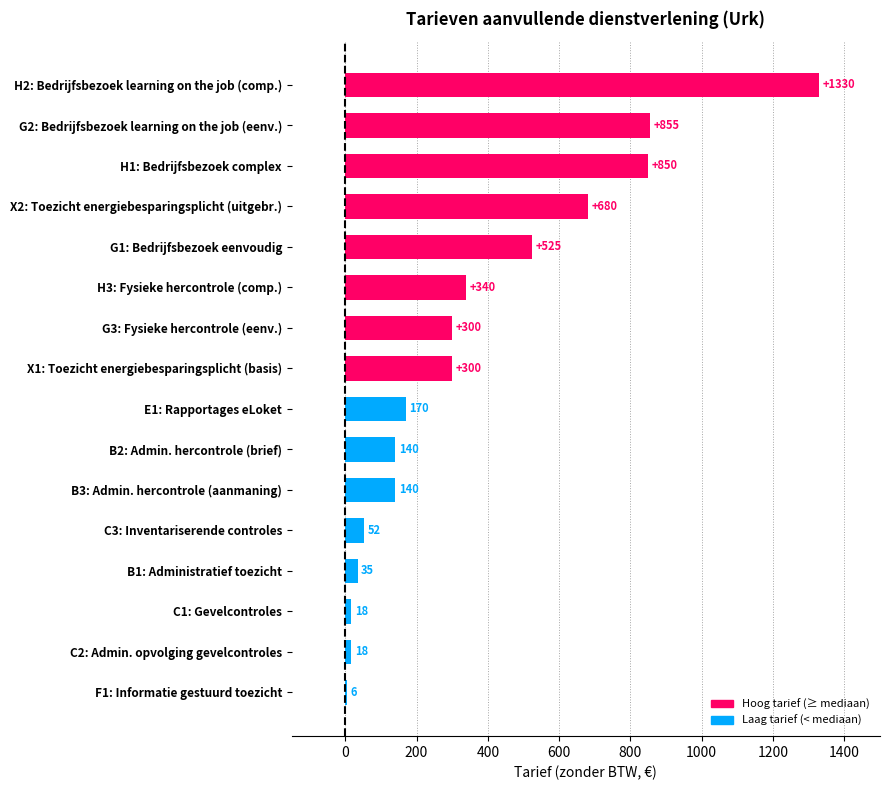

True or false: the data shows 50.9 at E1: Rapportages eLoket.

False